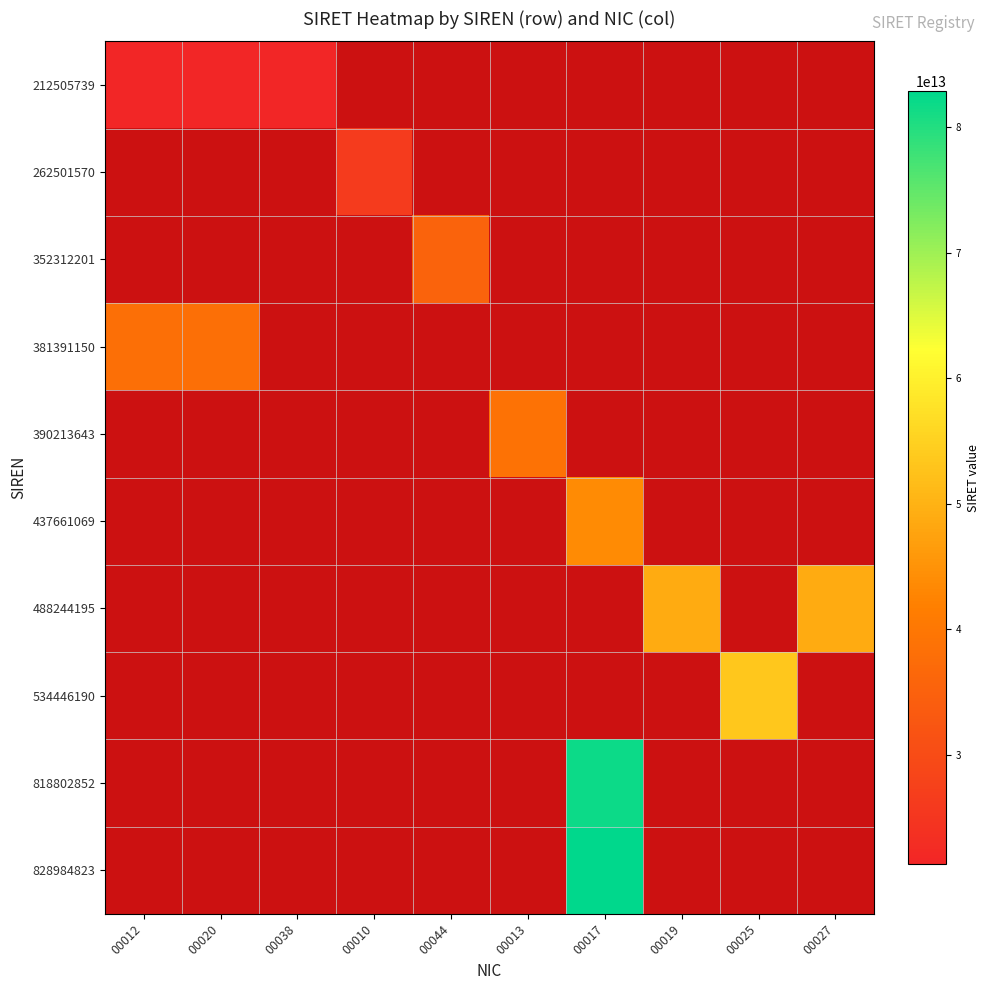

Between 00019 and 00027, which is larger?

00027